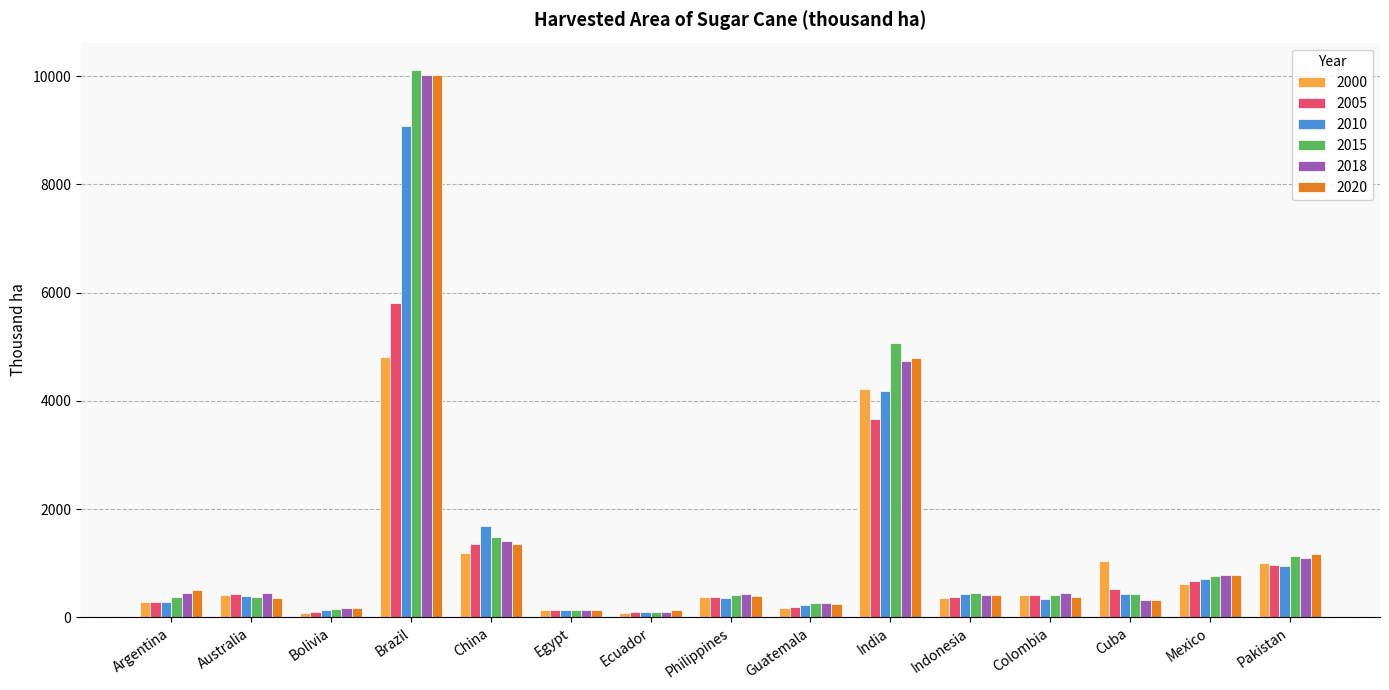

The 2000 series shows 286.7 at Cuba. True or false?

False